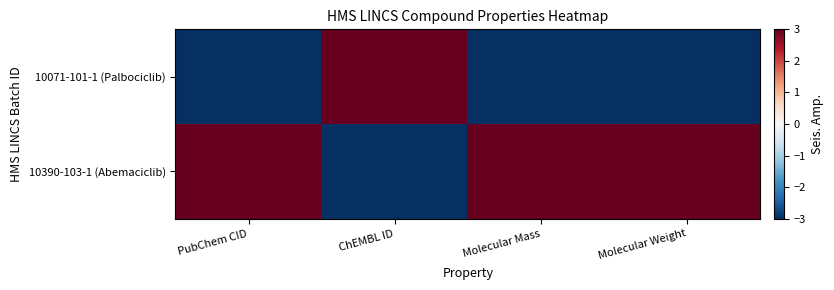

At Molecular Mass, list the series in order from smallest to largest.

10071-101-1 (Palbociclib), 10390-103-1 (Abemaciclib)